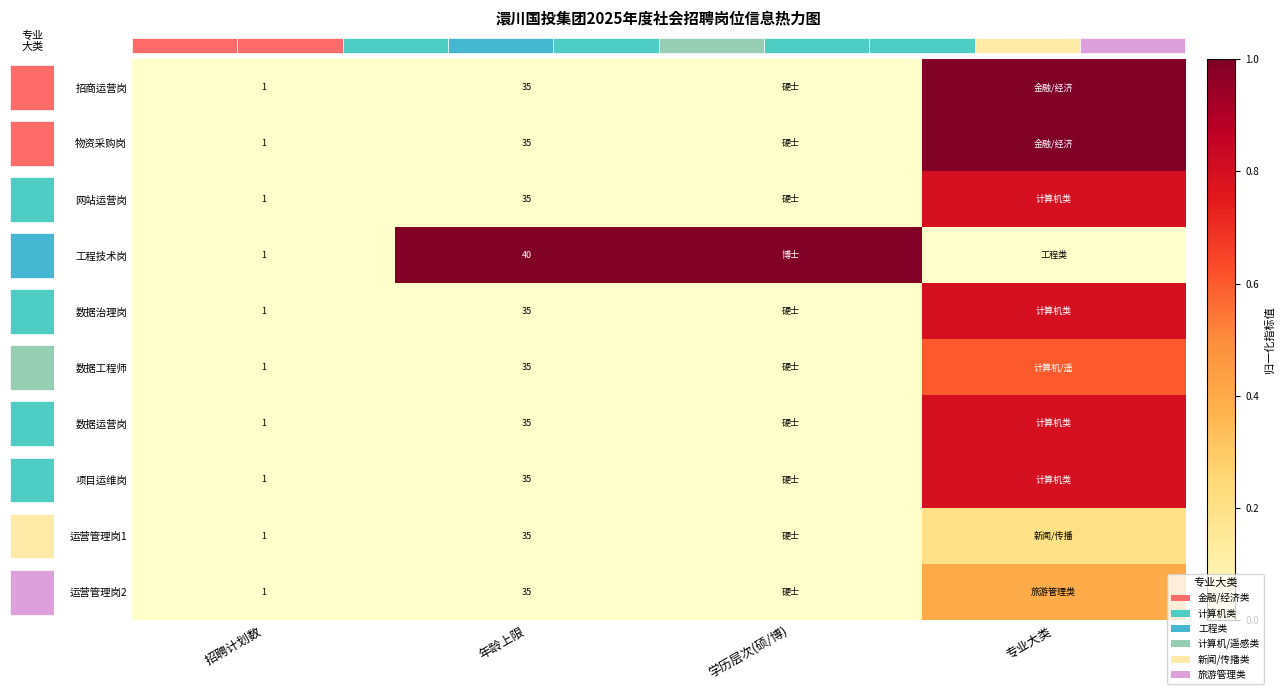

At which category is the sum across all series the highest?

3